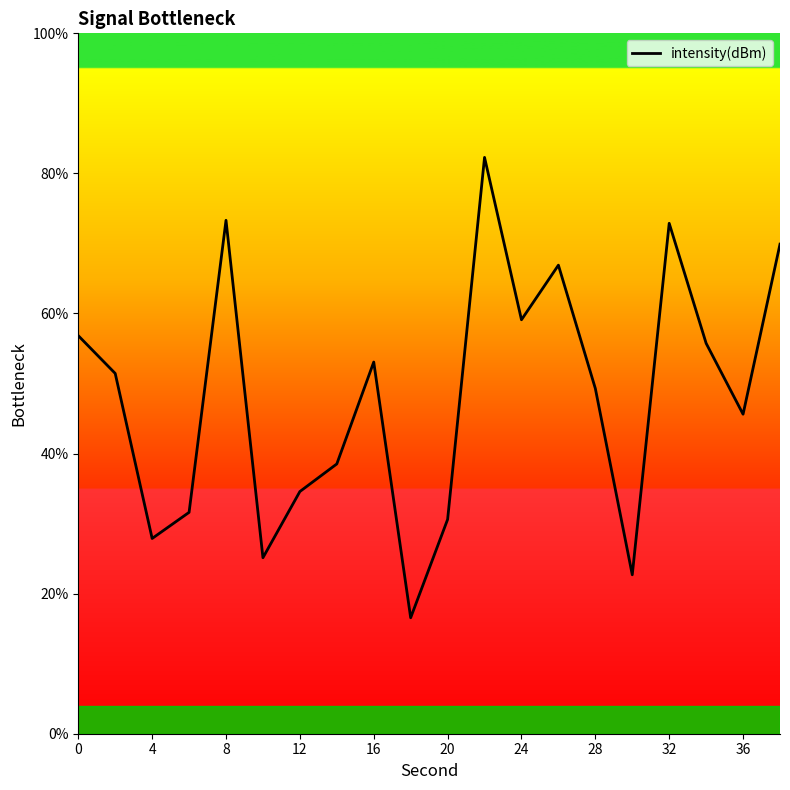

Reading left to right, extract all data points from this chart.

56.8	51.4	27.9	31.6	73.3	25.1	34.6	38.5	53.1	16.6	30.6	82.3	59.1	66.9	49.3	22.7	72.9	55.7	45.6	69.9